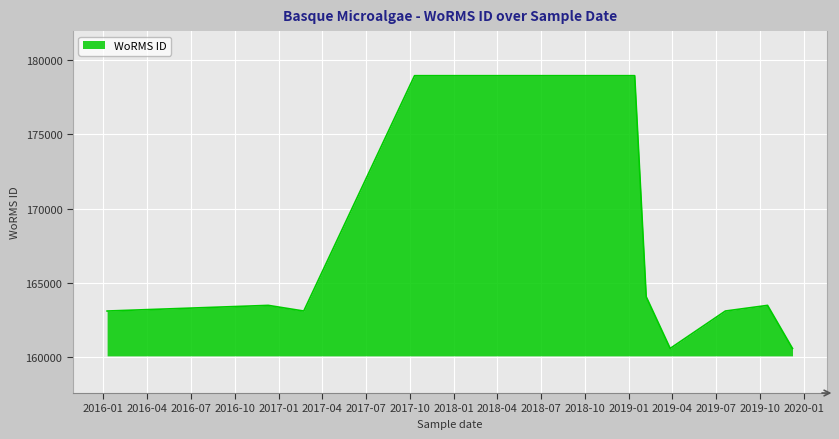

The chart shows a value of 238893 at 2019-03-28. True or false?

False